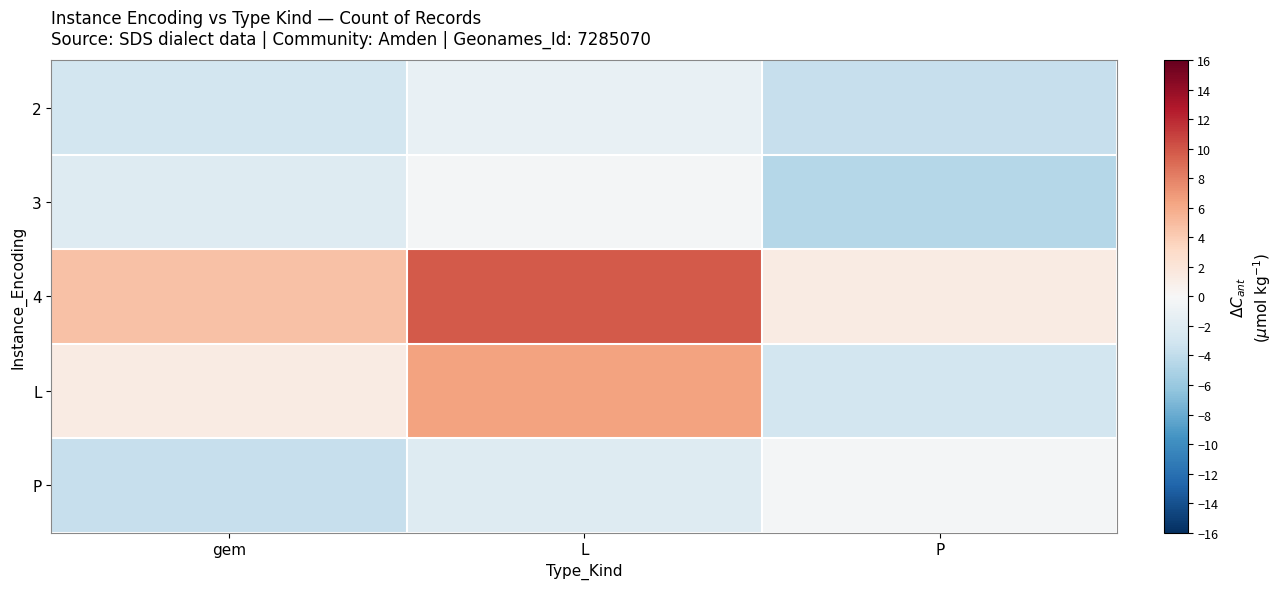

At which category is the sum across all series the highest?

L